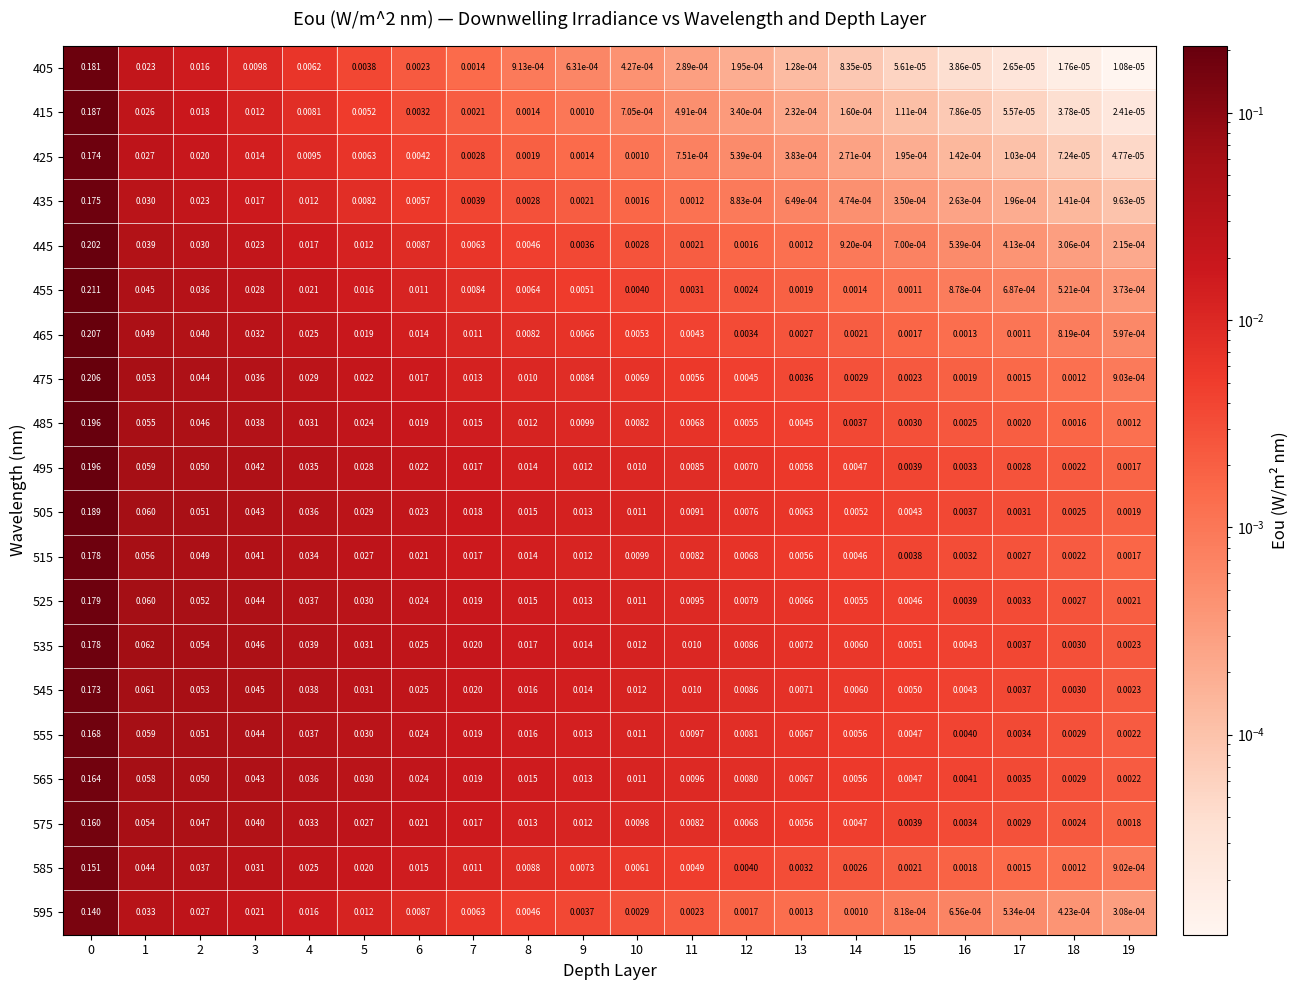

Reading right to left, transcribe all the data shown in this chart.

405: 19=0.0	18=0.0	17=0.0	16=0.0	15=0.0	14=0.0	13=0.0	12=0.0	11=0.0	10=0.0	9=0.0	8=0.0	7=0.0	6=0.0	5=0.0	4=0.0	3=0.0	2=0.0	1=0.0	0=0.2
415: 19=0.0	18=0.0	17=0.0	16=0.0	15=0.0	14=0.0	13=0.0	12=0.0	11=0.0	10=0.0	9=0.0	8=0.0	7=0.0	6=0.0	5=0.0	4=0.0	3=0.0	2=0.0	1=0.0	0=0.2
425: 19=0.0	18=0.0	17=0.0	16=0.0	15=0.0	14=0.0	13=0.0	12=0.0	11=0.0	10=0.0	9=0.0	8=0.0	7=0.0	6=0.0	5=0.0	4=0.0	3=0.0	2=0.0	1=0.0	0=0.2
435: 19=0.0	18=0.0	17=0.0	16=0.0	15=0.0	14=0.0	13=0.0	12=0.0	11=0.0	10=0.0	9=0.0	8=0.0	7=0.0	6=0.0	5=0.0	4=0.0	3=0.0	2=0.0	1=0.0	0=0.2
445: 19=0.0	18=0.0	17=0.0	16=0.0	15=0.0	14=0.0	13=0.0	12=0.0	11=0.0	10=0.0	9=0.0	8=0.0	7=0.0	6=0.0	5=0.0	4=0.0	3=0.0	2=0.0	1=0.0	0=0.2
455: 19=0.0	18=0.0	17=0.0	16=0.0	15=0.0	14=0.0	13=0.0	12=0.0	11=0.0	10=0.0	9=0.0	8=0.0	7=0.0	6=0.0	5=0.0	4=0.0	3=0.0	2=0.0	1=0.0	0=0.2
465: 19=0.0	18=0.0	17=0.0	16=0.0	15=0.0	14=0.0	13=0.0	12=0.0	11=0.0	10=0.0	9=0.0	8=0.0	7=0.0	6=0.0	5=0.0	4=0.0	3=0.0	2=0.0	1=0.0	0=0.2
475: 19=0.0	18=0.0	17=0.0	16=0.0	15=0.0	14=0.0	13=0.0	12=0.0	11=0.0	10=0.0	9=0.0	8=0.0	7=0.0	6=0.0	5=0.0	4=0.0	3=0.0	2=0.0	1=0.1	0=0.2
485: 19=0.0	18=0.0	17=0.0	16=0.0	15=0.0	14=0.0	13=0.0	12=0.0	11=0.0	10=0.0	9=0.0	8=0.0	7=0.0	6=0.0	5=0.0	4=0.0	3=0.0	2=0.0	1=0.1	0=0.2
495: 19=0.0	18=0.0	17=0.0	16=0.0	15=0.0	14=0.0	13=0.0	12=0.0	11=0.0	10=0.0	9=0.0	8=0.0	7=0.0	6=0.0	5=0.0	4=0.0	3=0.0	2=0.1	1=0.1	0=0.2
505: 19=0.0	18=0.0	17=0.0	16=0.0	15=0.0	14=0.0	13=0.0	12=0.0	11=0.0	10=0.0	9=0.0	8=0.0	7=0.0	6=0.0	5=0.0	4=0.0	3=0.0	2=0.1	1=0.1	0=0.2
515: 19=0.0	18=0.0	17=0.0	16=0.0	15=0.0	14=0.0	13=0.0	12=0.0	11=0.0	10=0.0	9=0.0	8=0.0	7=0.0	6=0.0	5=0.0	4=0.0	3=0.0	2=0.0	1=0.1	0=0.2
525: 19=0.0	18=0.0	17=0.0	16=0.0	15=0.0	14=0.0	13=0.0	12=0.0	11=0.0	10=0.0	9=0.0	8=0.0	7=0.0	6=0.0	5=0.0	4=0.0	3=0.0	2=0.1	1=0.1	0=0.2
535: 19=0.0	18=0.0	17=0.0	16=0.0	15=0.0	14=0.0	13=0.0	12=0.0	11=0.0	10=0.0	9=0.0	8=0.0	7=0.0	6=0.0	5=0.0	4=0.0	3=0.0	2=0.1	1=0.1	0=0.2
545: 19=0.0	18=0.0	17=0.0	16=0.0	15=0.0	14=0.0	13=0.0	12=0.0	11=0.0	10=0.0	9=0.0	8=0.0	7=0.0	6=0.0	5=0.0	4=0.0	3=0.0	2=0.1	1=0.1	0=0.2
555: 19=0.0	18=0.0	17=0.0	16=0.0	15=0.0	14=0.0	13=0.0	12=0.0	11=0.0	10=0.0	9=0.0	8=0.0	7=0.0	6=0.0	5=0.0	4=0.0	3=0.0	2=0.1	1=0.1	0=0.2
565: 19=0.0	18=0.0	17=0.0	16=0.0	15=0.0	14=0.0	13=0.0	12=0.0	11=0.0	10=0.0	9=0.0	8=0.0	7=0.0	6=0.0	5=0.0	4=0.0	3=0.0	2=0.1	1=0.1	0=0.2
575: 19=0.0	18=0.0	17=0.0	16=0.0	15=0.0	14=0.0	13=0.0	12=0.0	11=0.0	10=0.0	9=0.0	8=0.0	7=0.0	6=0.0	5=0.0	4=0.0	3=0.0	2=0.0	1=0.1	0=0.2
585: 19=0.0	18=0.0	17=0.0	16=0.0	15=0.0	14=0.0	13=0.0	12=0.0	11=0.0	10=0.0	9=0.0	8=0.0	7=0.0	6=0.0	5=0.0	4=0.0	3=0.0	2=0.0	1=0.0	0=0.2
595: 19=0.0	18=0.0	17=0.0	16=0.0	15=0.0	14=0.0	13=0.0	12=0.0	11=0.0	10=0.0	9=0.0	8=0.0	7=0.0	6=0.0	5=0.0	4=0.0	3=0.0	2=0.0	1=0.0	0=0.1